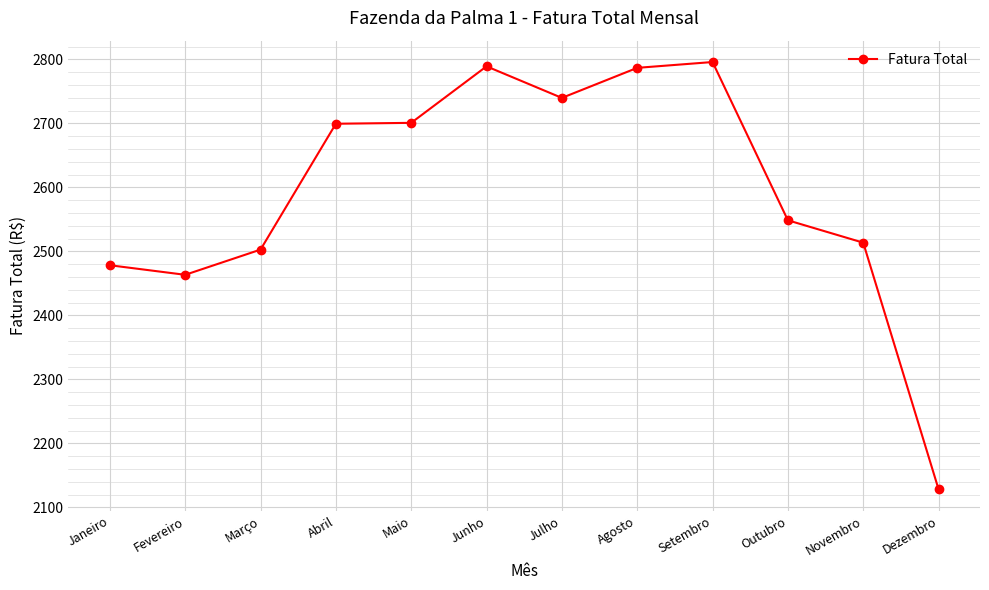

What is the value of the 8th point from the left?

2786.9